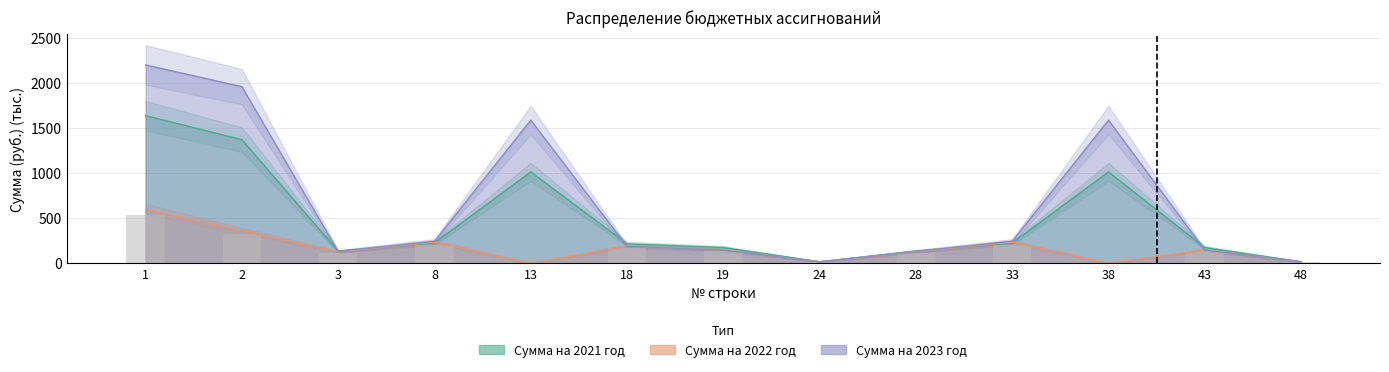

True or false: Сумма на 2022 год has a value of 74.6 at 33.

False